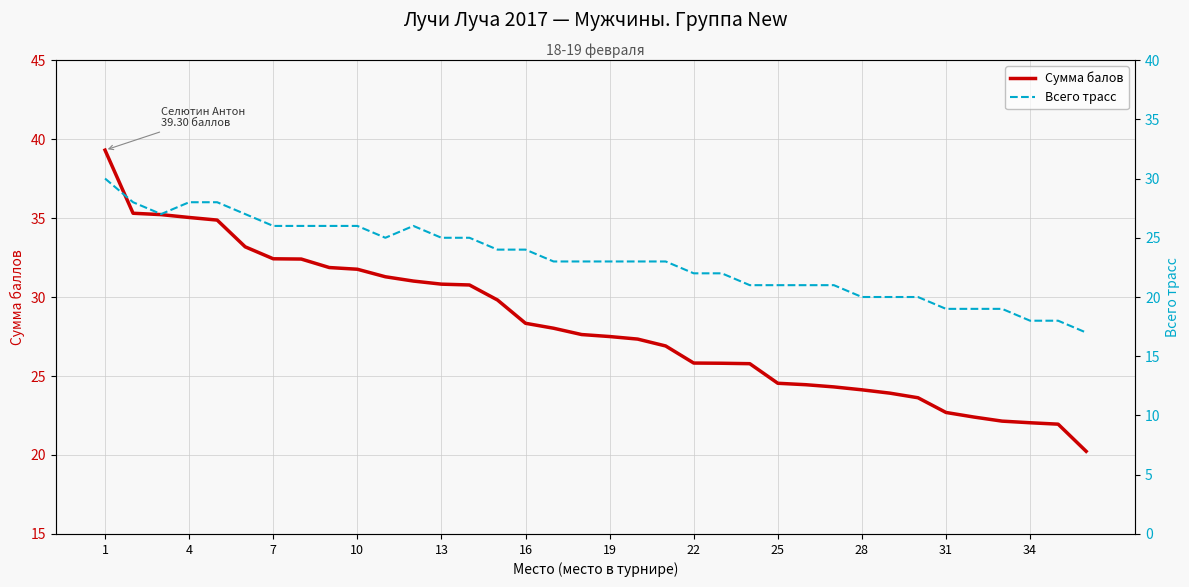

What is the value of the Всего трасс point at the 9th from the left?

26.0